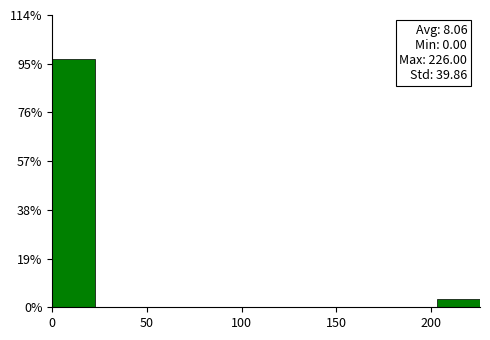

Over which range of the x-axis is the bar tallest?

0 to 25